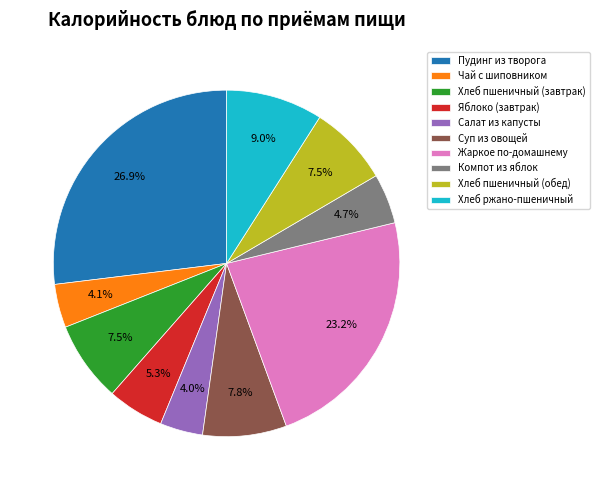

Which category has the biggest portion of the pie?

Пудинг из творога